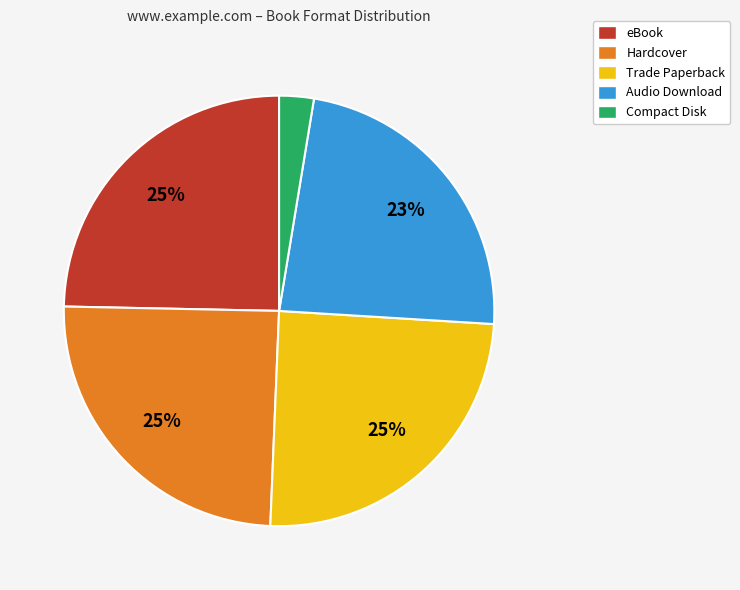

To the nearest percent, what is the difference between the largest and smallest slice percentages?

22%